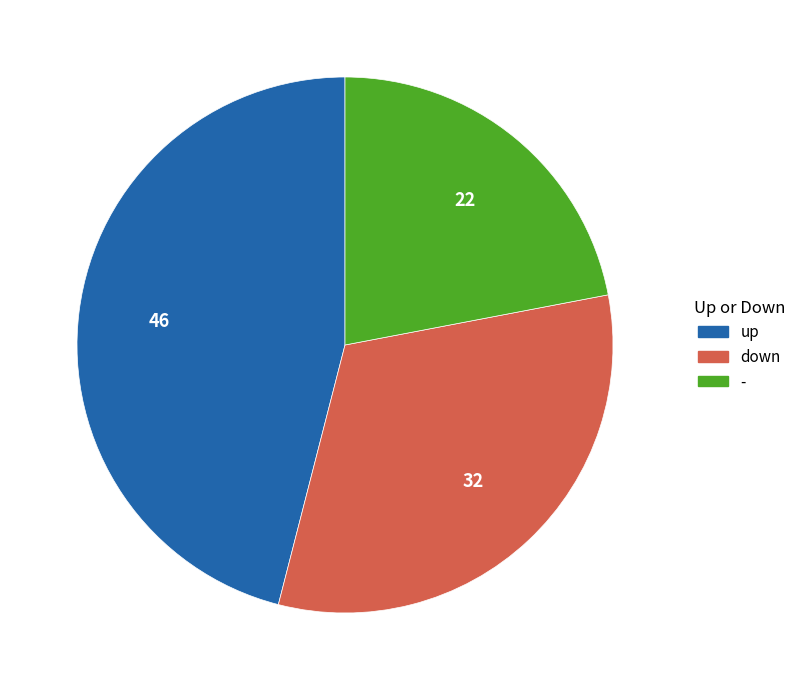

Is down the majority of the pie?

No